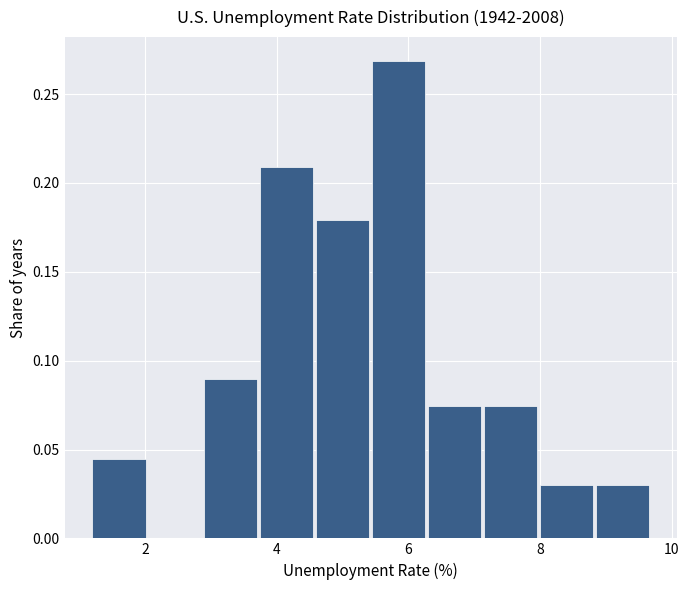

Reading left to right, list every bar in this chart as the range it spans on the x-axis followed by its height. Neither the bar edges nor the heights are printed on the chart, so give them approximately, as read against the axes.

1.20 to 2.05: 0.045
2.05 to 2.90: 0
2.90 to 3.75: 0.090
3.75 to 4.60: 0.210
4.60 to 5.45: 0.180
5.45 to 6.30: 0.270
6.30 to 7.15: 0.075
7.15 to 8.00: 0.075
8.00 to 8.85: 0.030
8.85 to 9.70: 0.030